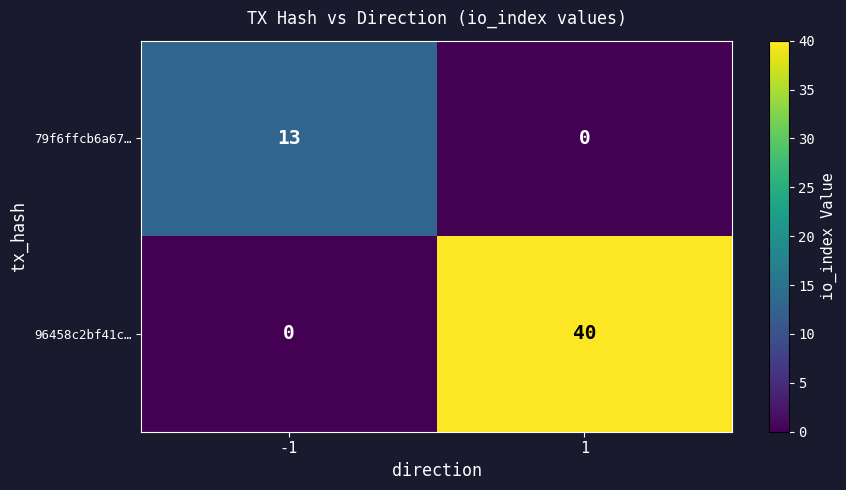

What is the maximum value shown in the chart?

40